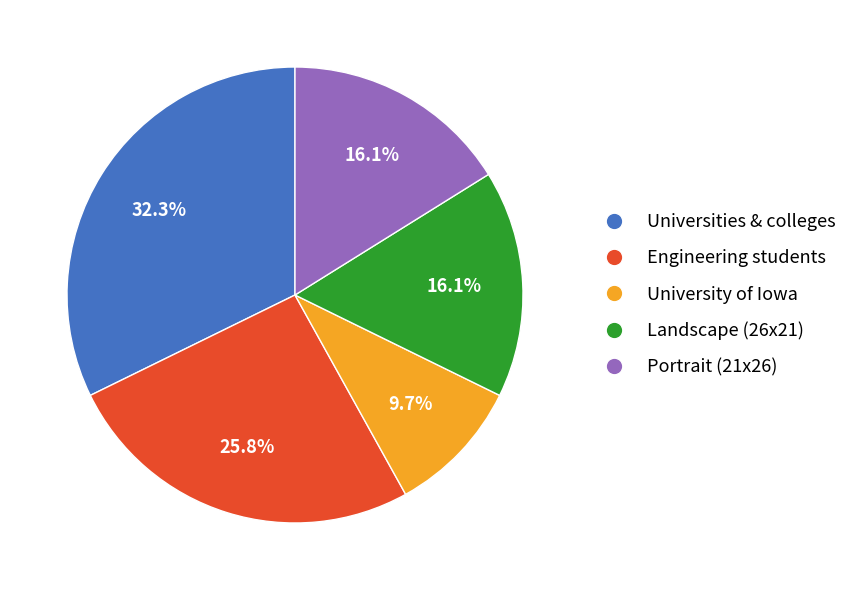

Which has a higher value, Landscape (26x21) or Engineering students?

Engineering students